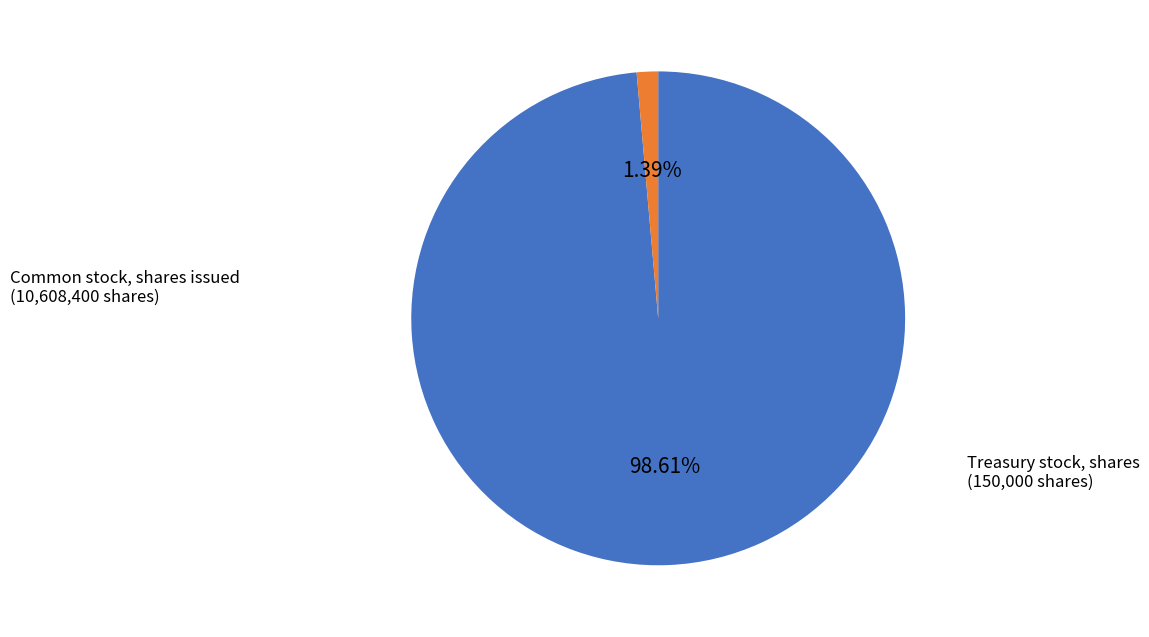

Is there a majority slice in this chart?

Yes